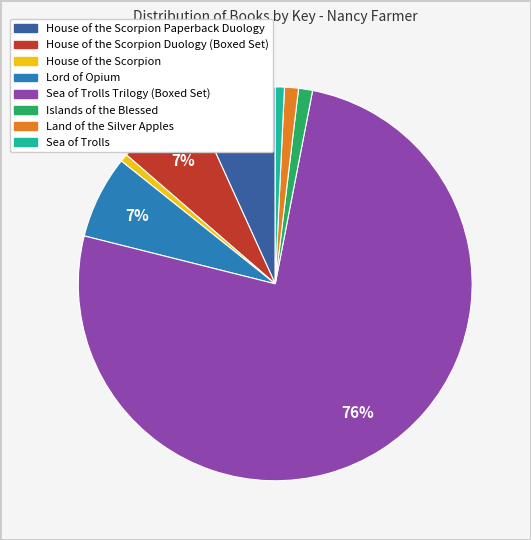

Does any single category account for the majority?

Yes